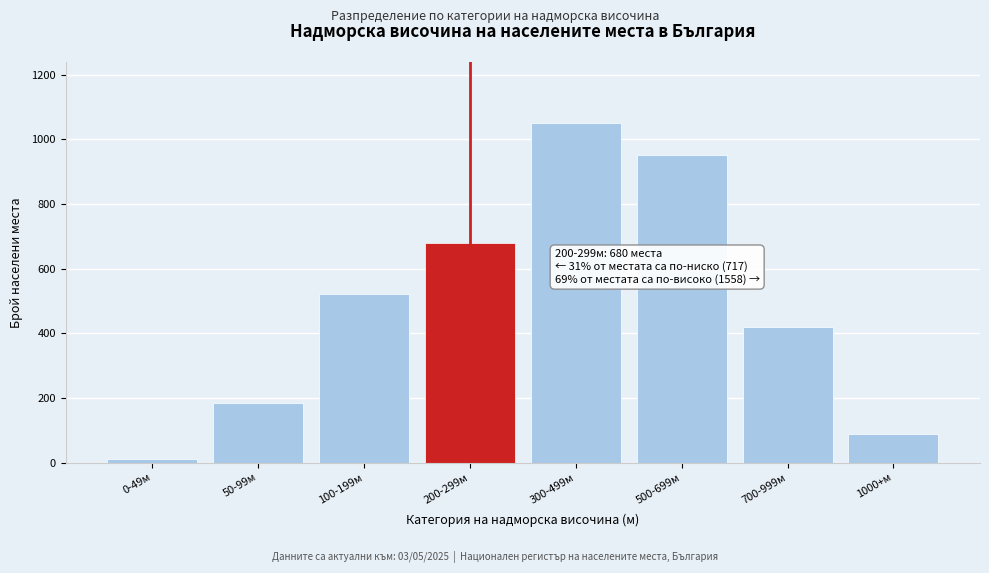

Reading left to right, extract all data points from this chart.

12	185	520	680	1050	950	420	88